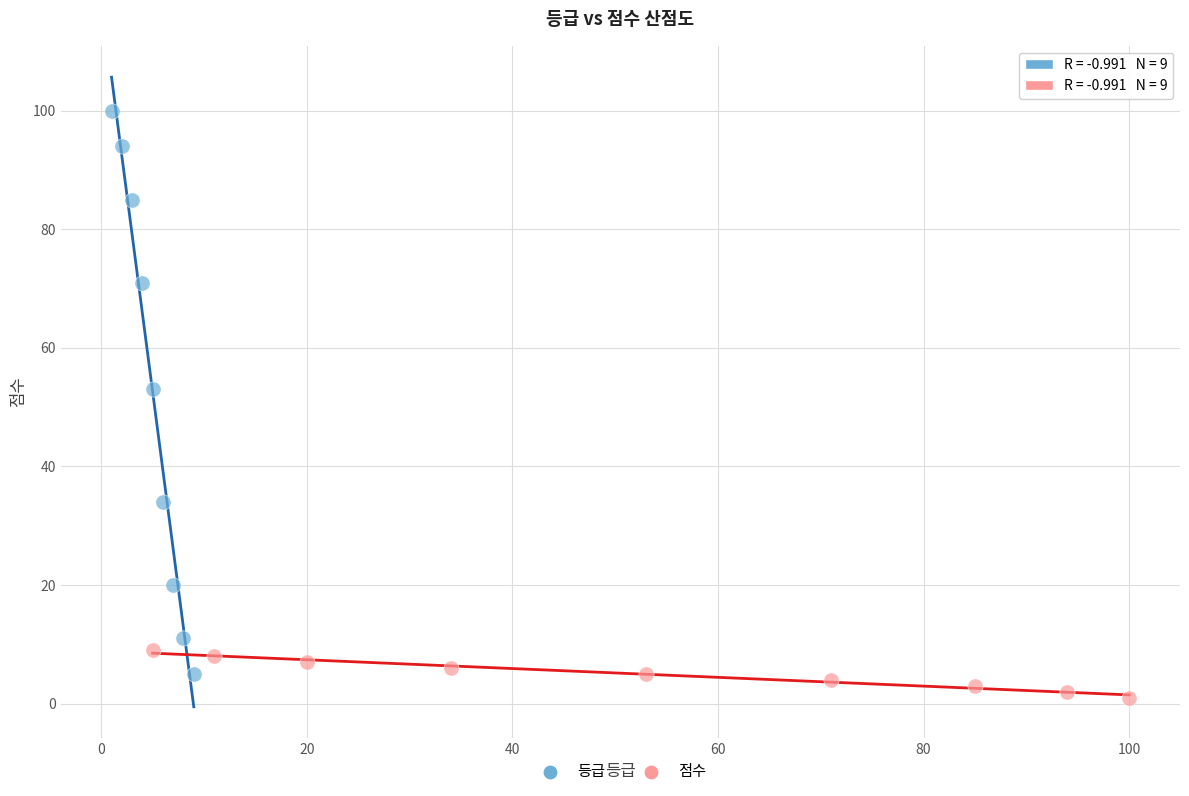

Which series reaches the minimum Y coordinate?

점수